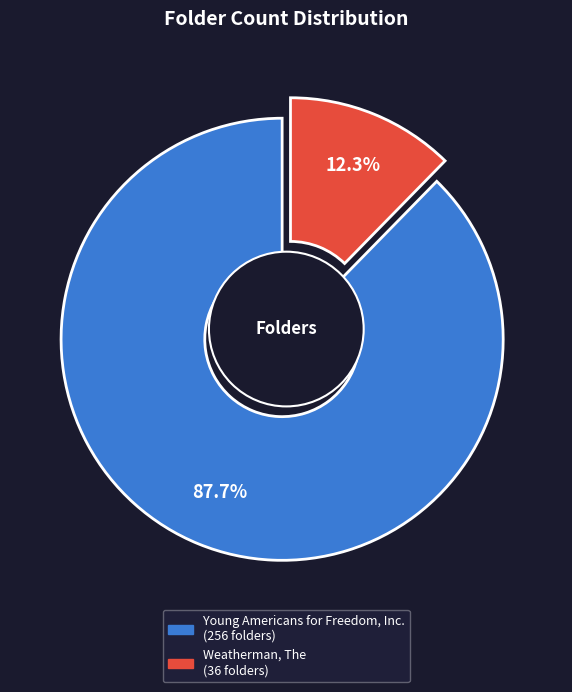

What is the majority slice?

Young Americans for Freedom, Inc.